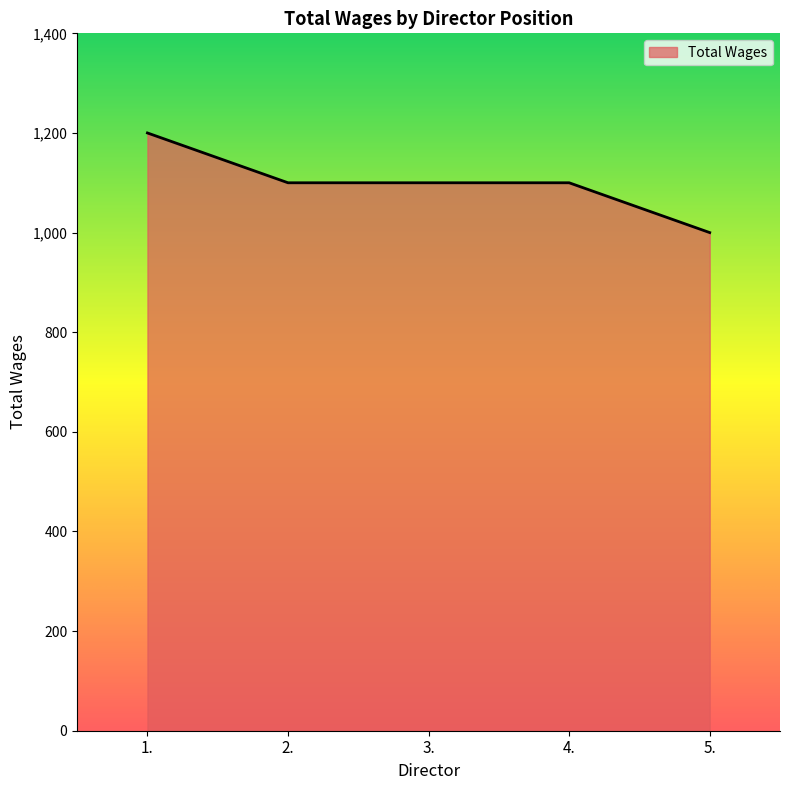

True or false: the data shows 1780 at 5..

False